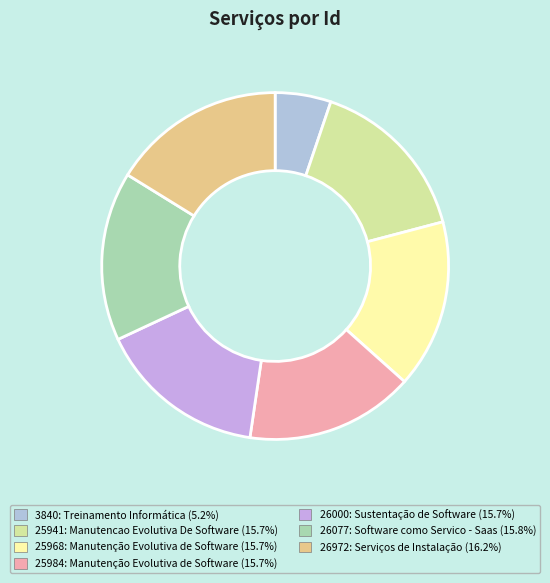

Which slice is the largest?

26972: Serviços de Instalação